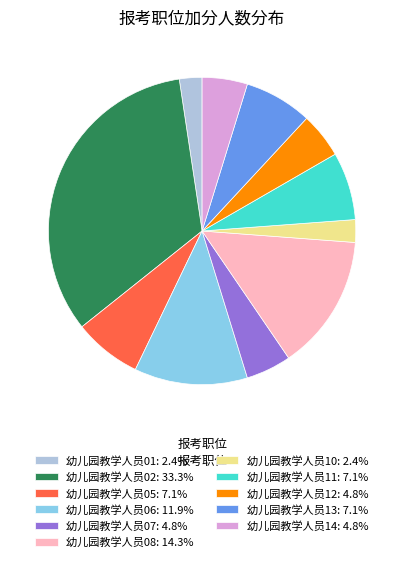

Is it true that 幼儿园教学人员07 is 5% of the pie?

True